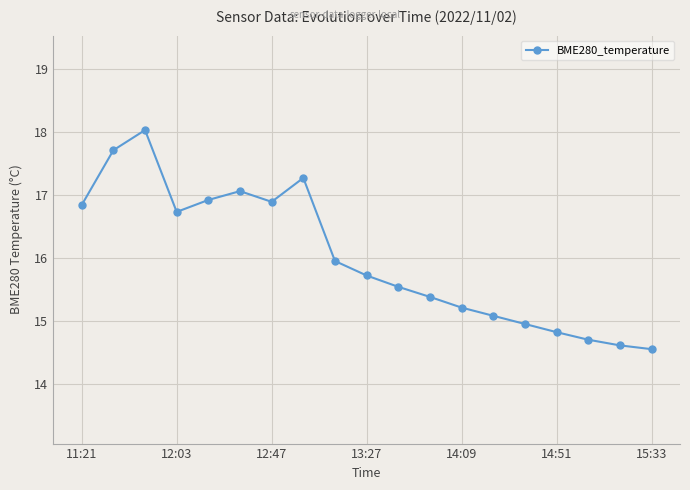

What is the maximum value shown in the chart?

18.0